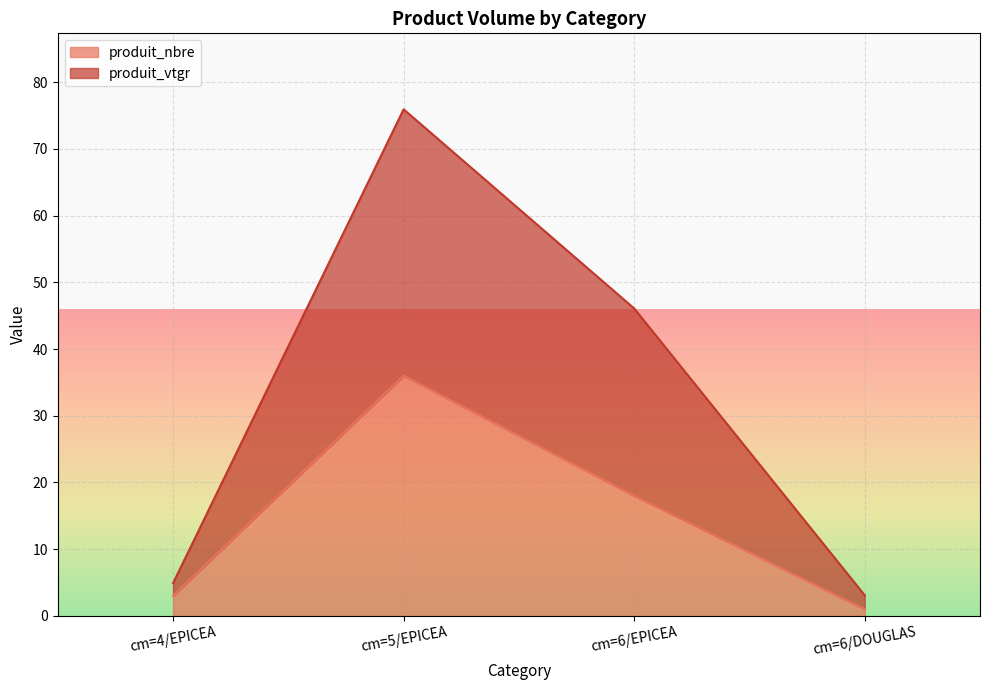

True or false: produit_nbre and produit_vtgr intersect in this chart.

False